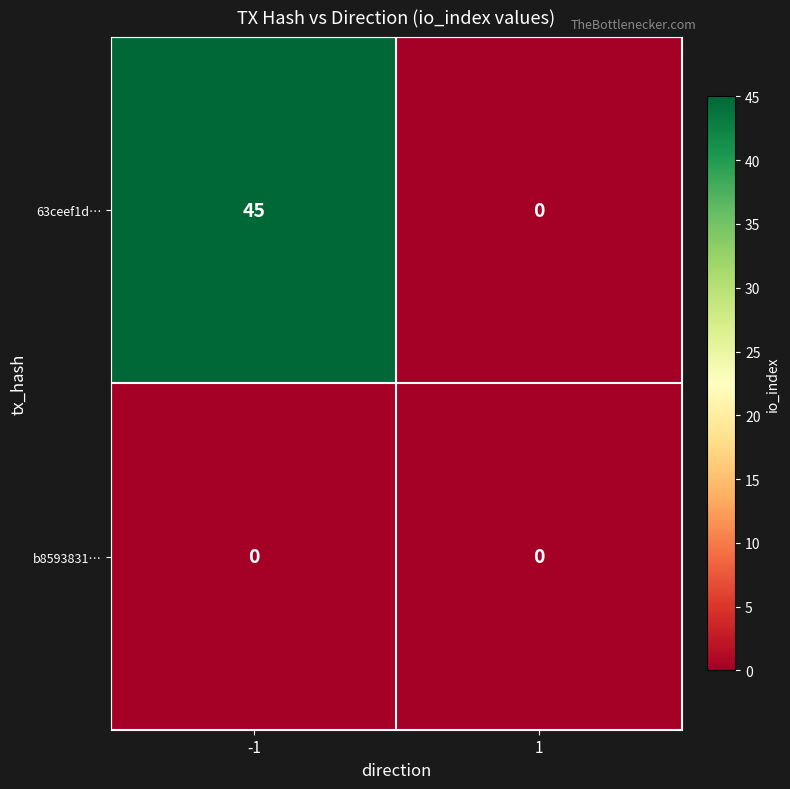

Reading left to right, list all the values displayed in this chart.

63ceef1d…: 45	0
b8593831…: 0	0